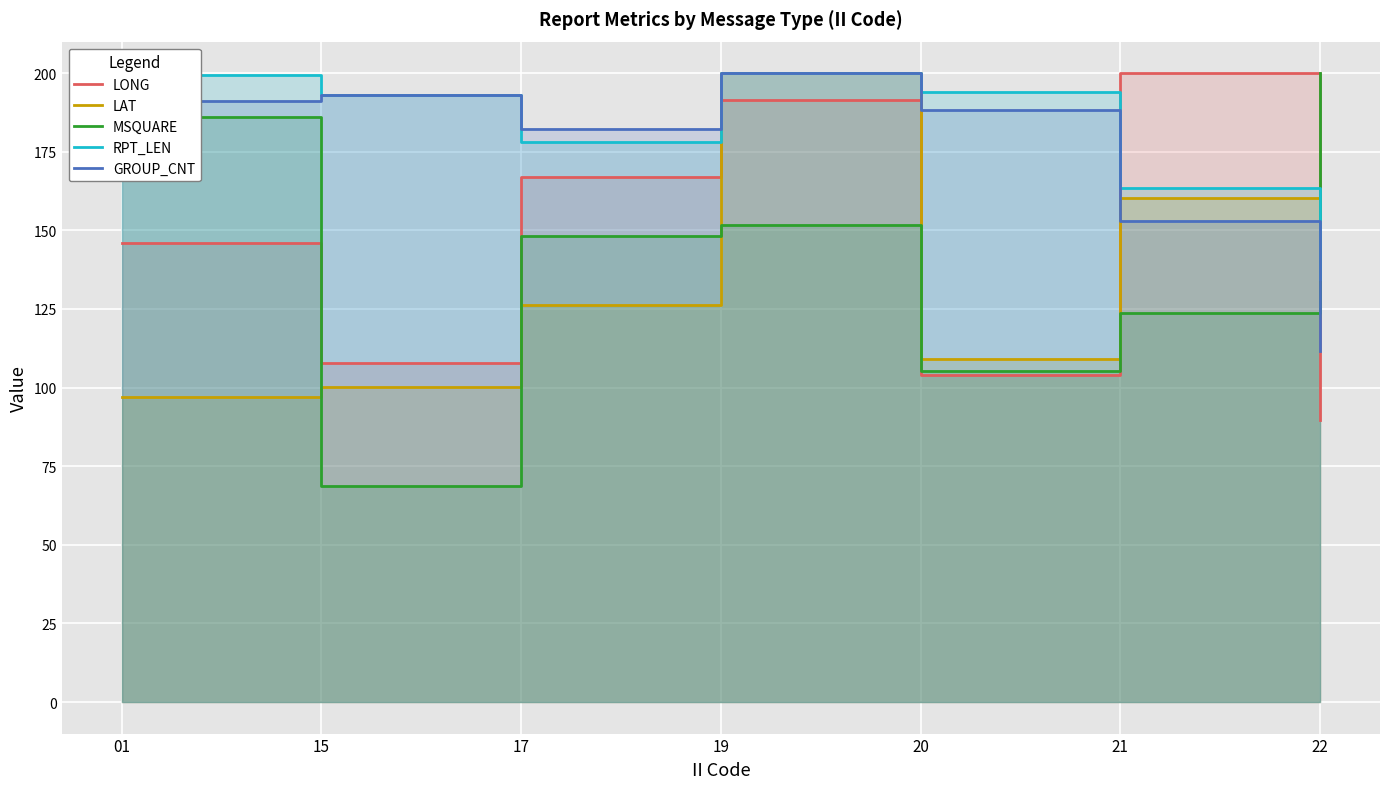

Where is the first local maximum for LONG?

19